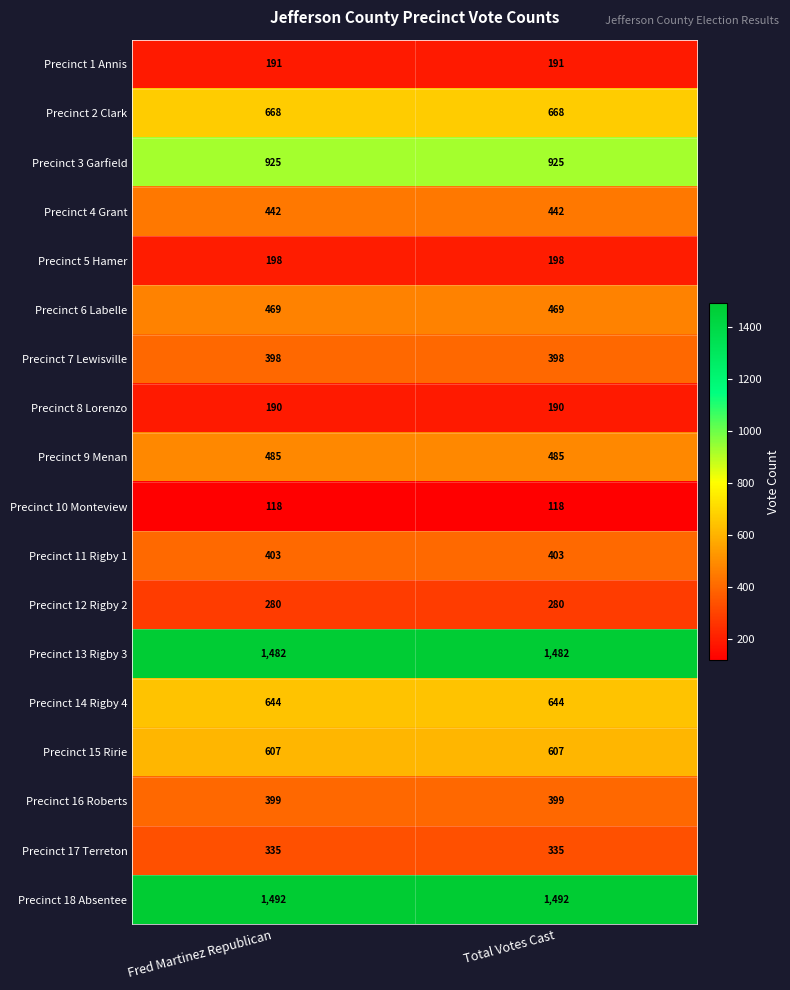

How many data points does each series have?

2